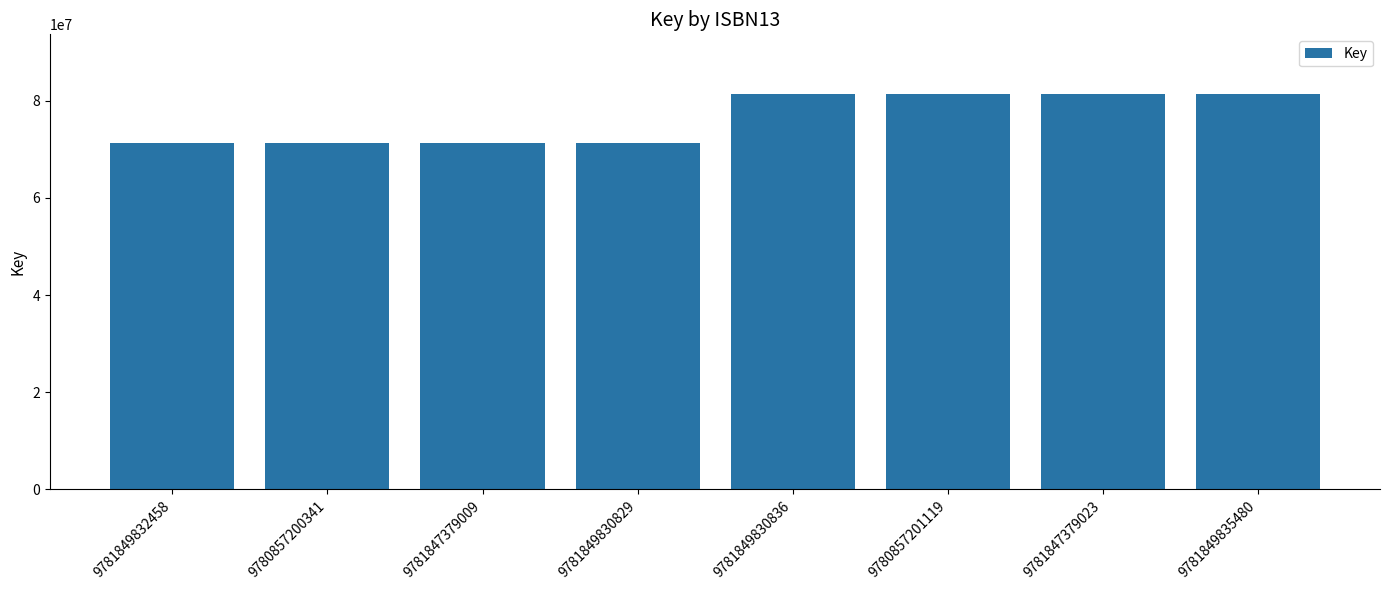

What is the minimum value shown in the chart?

71294857